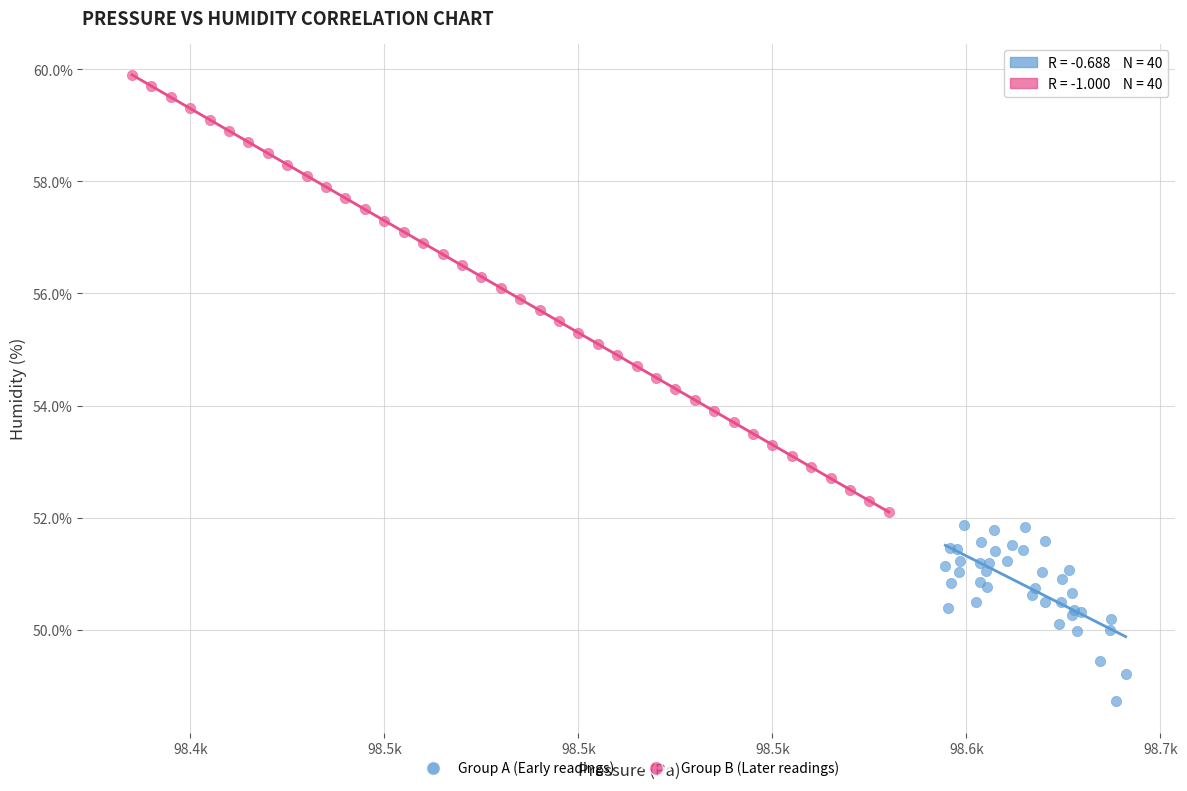

Which series has the largest Y range (max minus min)?

Group B (Later readings)